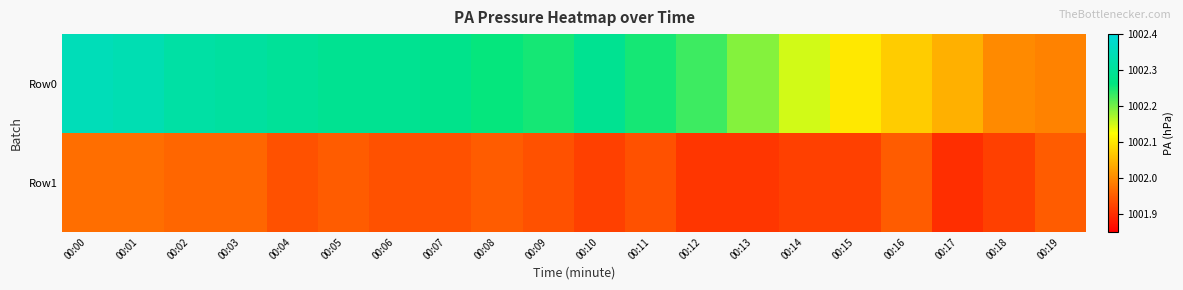

At how many categories does at least one series exceed 1002?

18